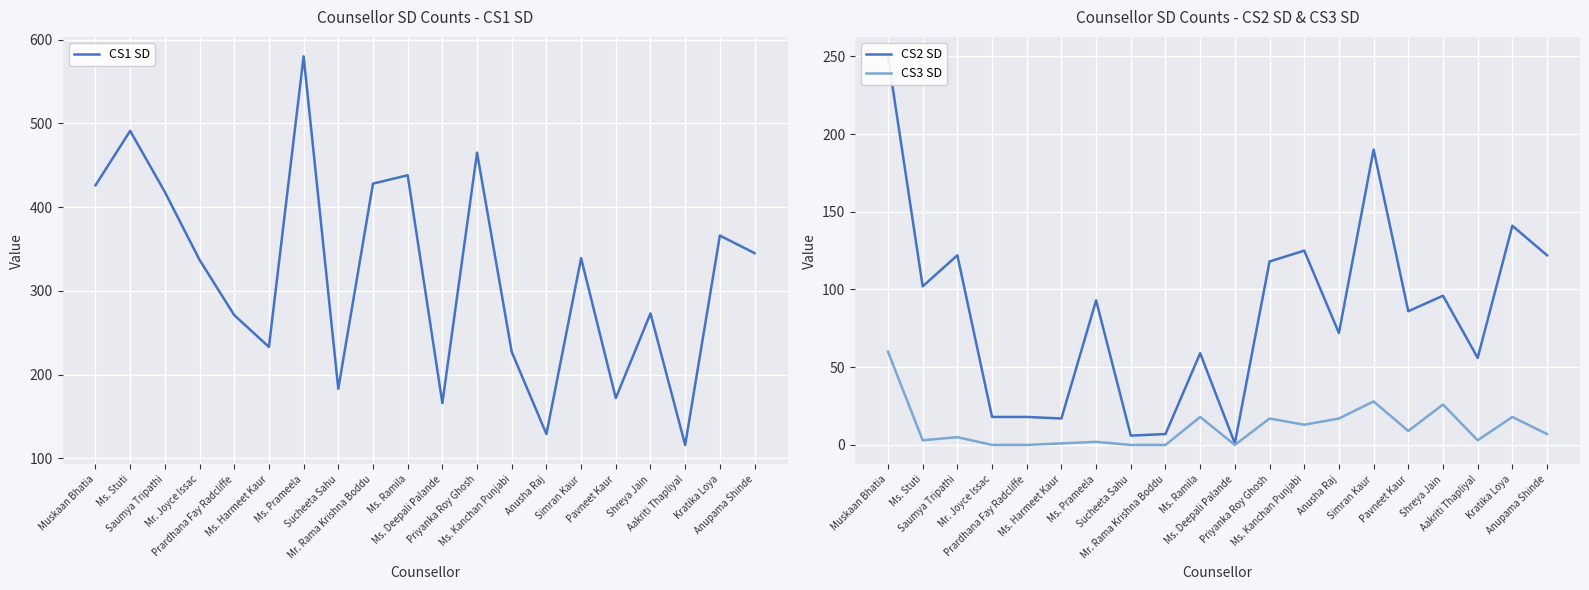

What is the spread (max minus min) of values at Priyanka Roy Ghosh?

448